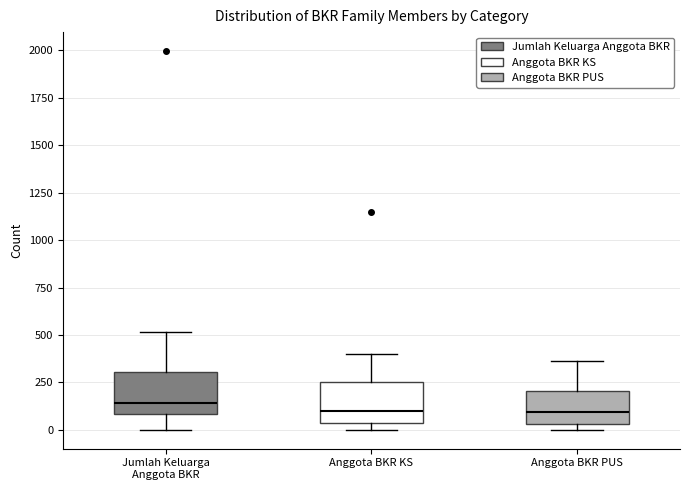

Where is the lower edge of the box for Jumlah Keluarga Anggota BKR on the y-axis? The values are not printed on the chart, so give them approximately, as read against the axis.

100